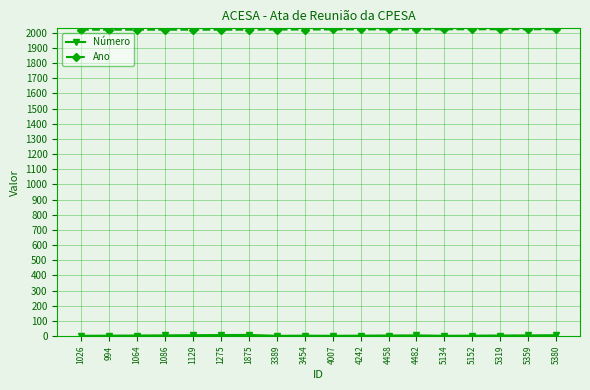

What is the value of the Ano point at the 1st from the left?

2021